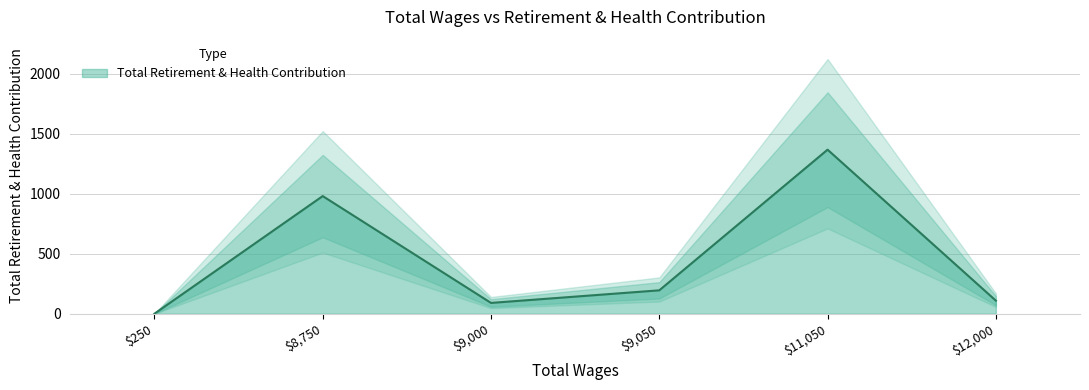

At which label does Total Retirement & Health Contribution reach its minimum?

$250